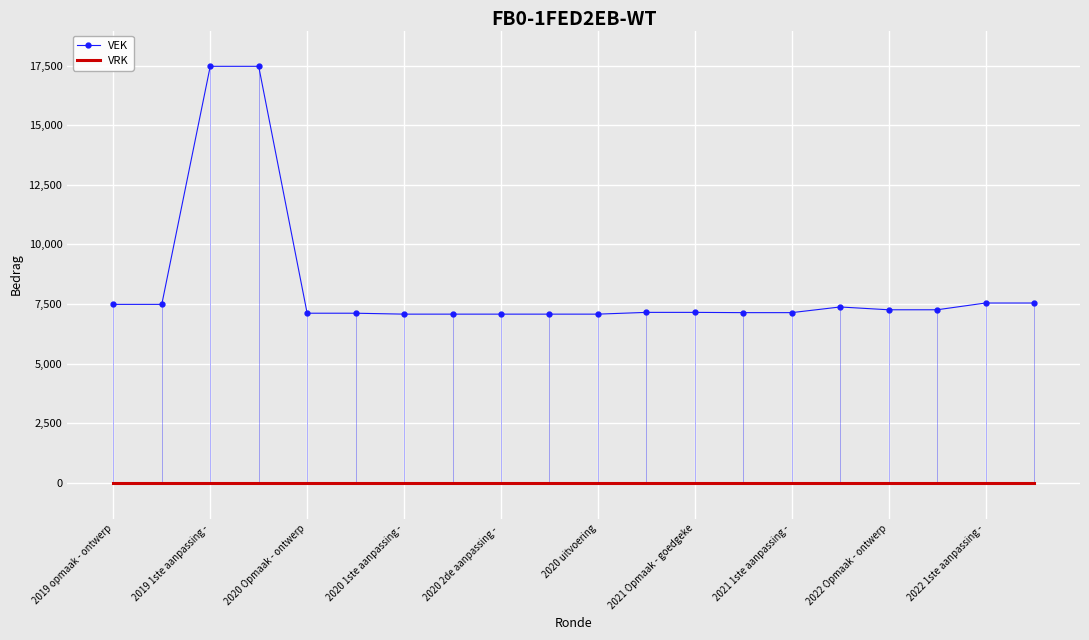

True or false: VRK and VEK intersect in this chart.

False